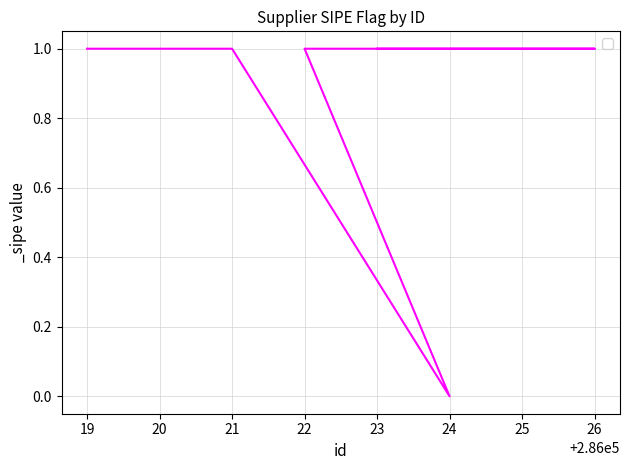

At which label is the value closest to 0?

24